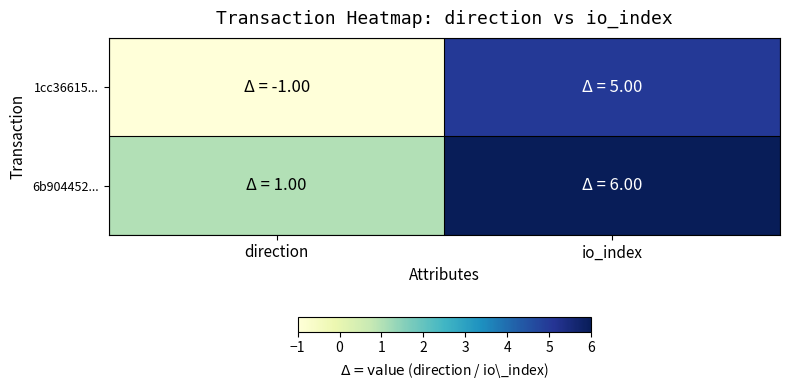

Reading right to left, extract all data points from this chart.

1cc36615...: io_index=5	direction=-1
6b904452...: io_index=6	direction=1